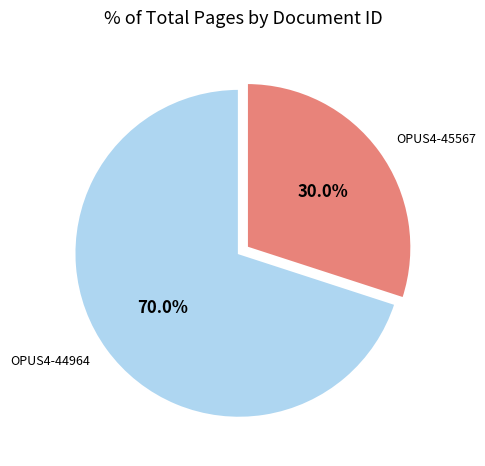

Combined, do OPUS4-44964 and OPUS4-45567 account for over 50%?

Yes